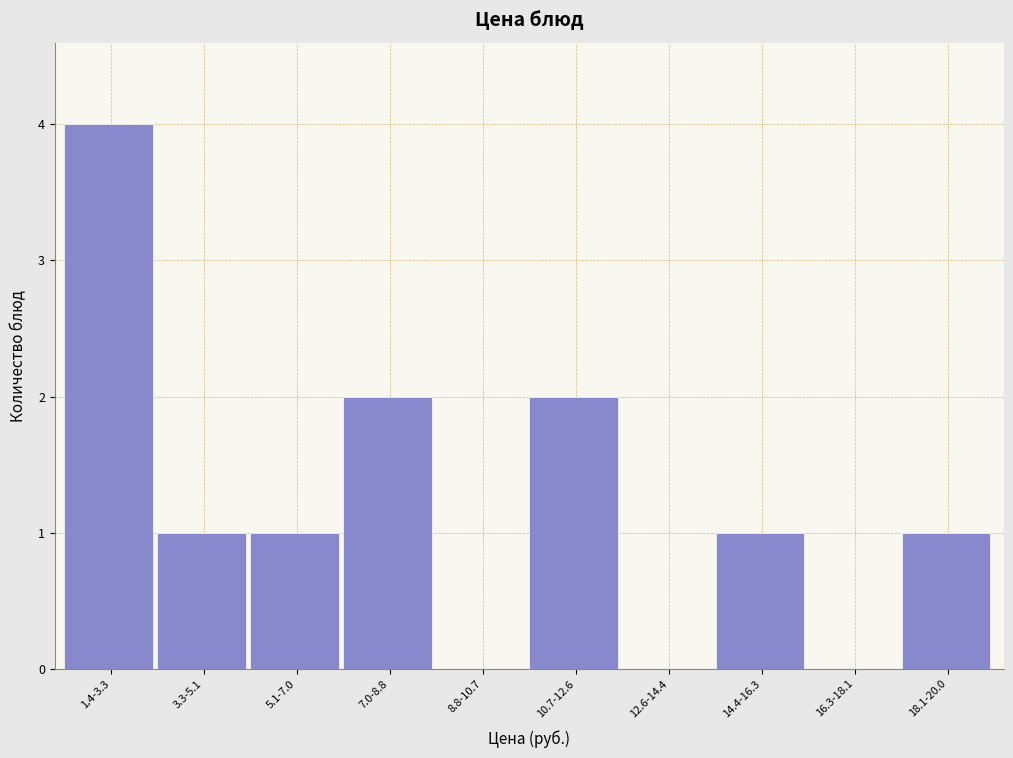

Reading right to left, extract all data points from this chart.

18.1-20.0=1	16.3-18.1=0	14.4-16.3=1	12.6-14.4=0	10.7-12.6=2	8.8-10.7=0	7.0-8.8=2	5.1-7.0=1	3.3-5.1=1	1.4-3.3=4